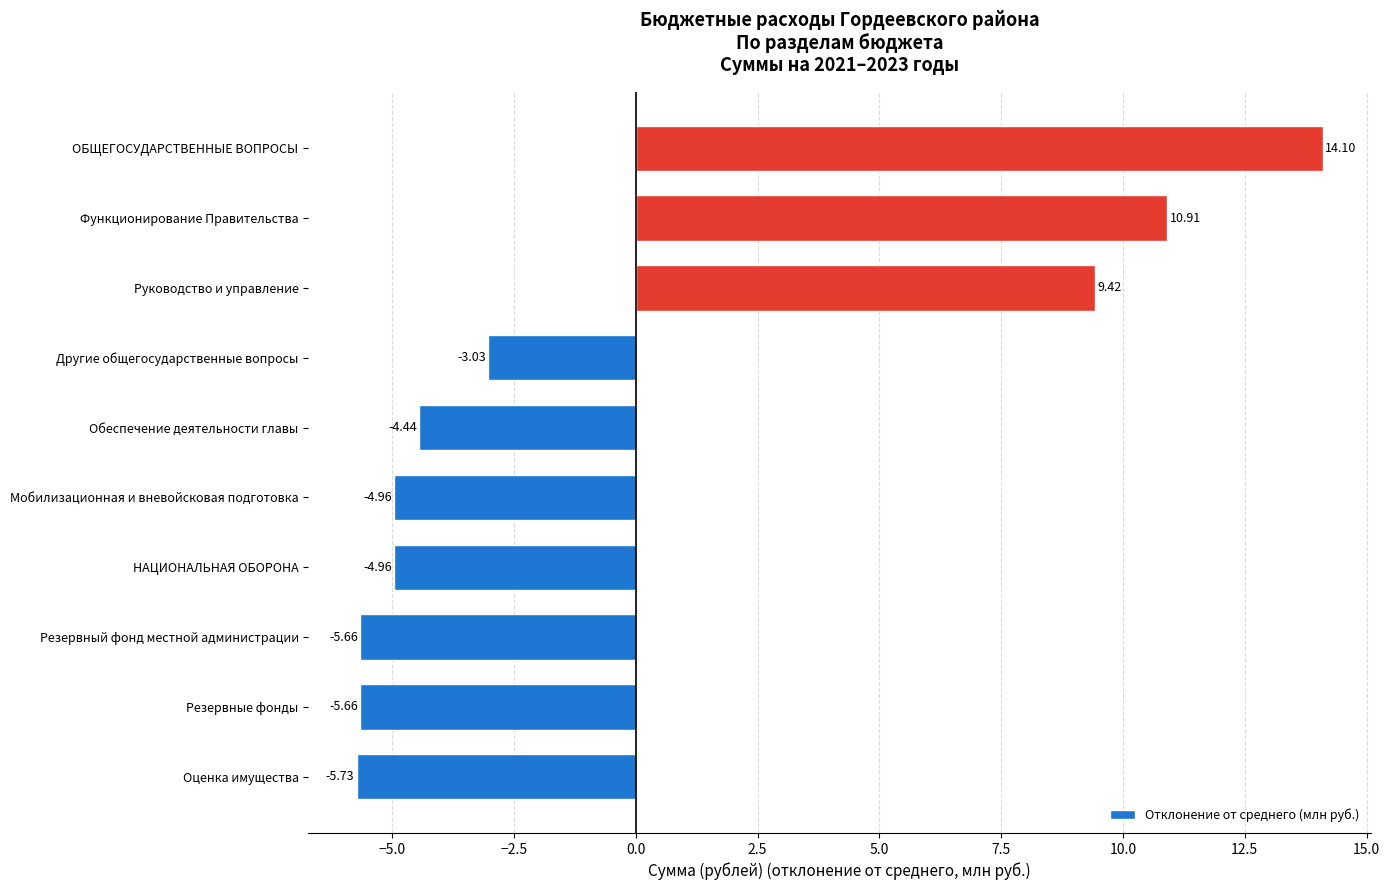

Approximately how many times larger is the value at ОБЩЕГОСУДАРСТВЕННЫЕ ВОПРОСЫ compared to Функционирование Правительства?

1.3